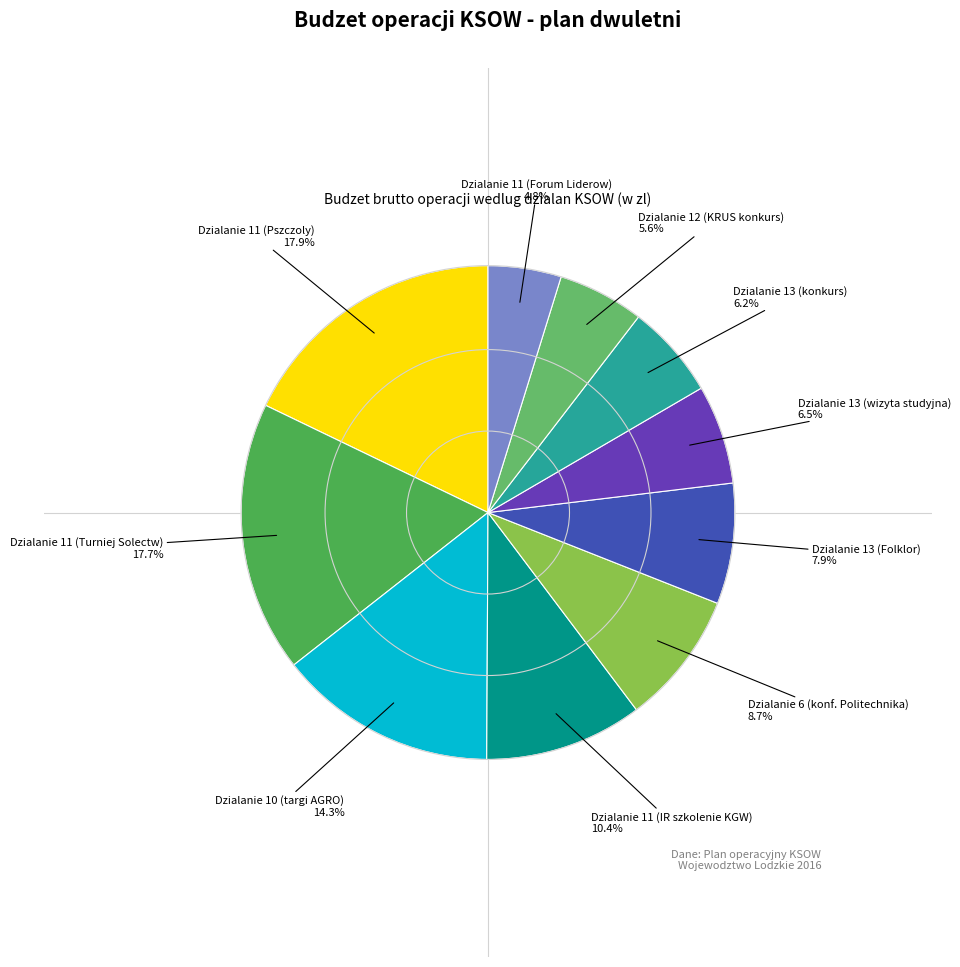

Count the number of slices in the pie.

10